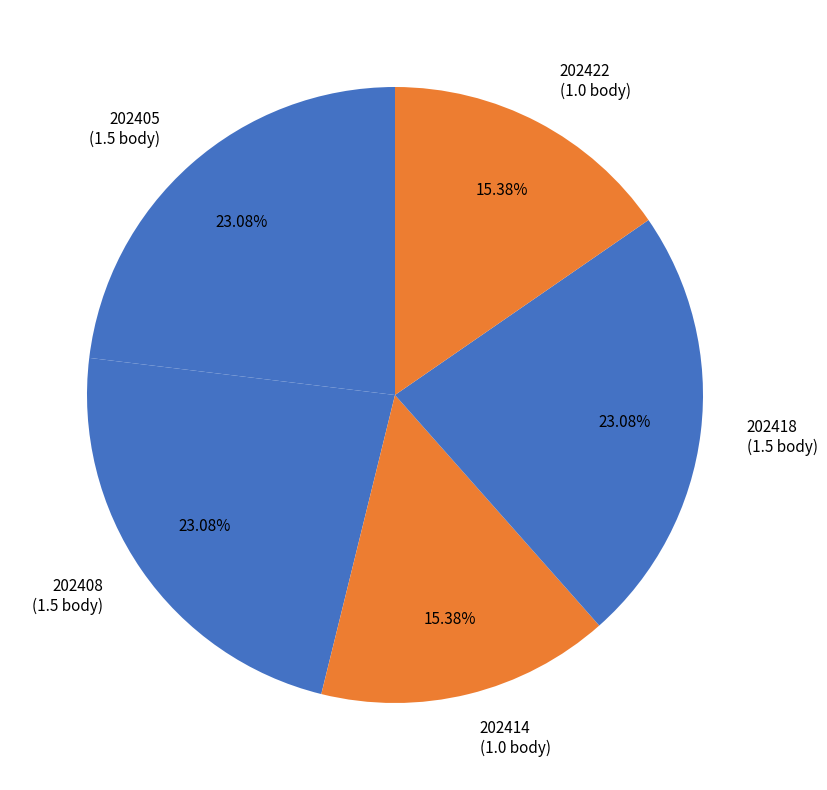

To the nearest percent, what portion does 202408 represent?

23%